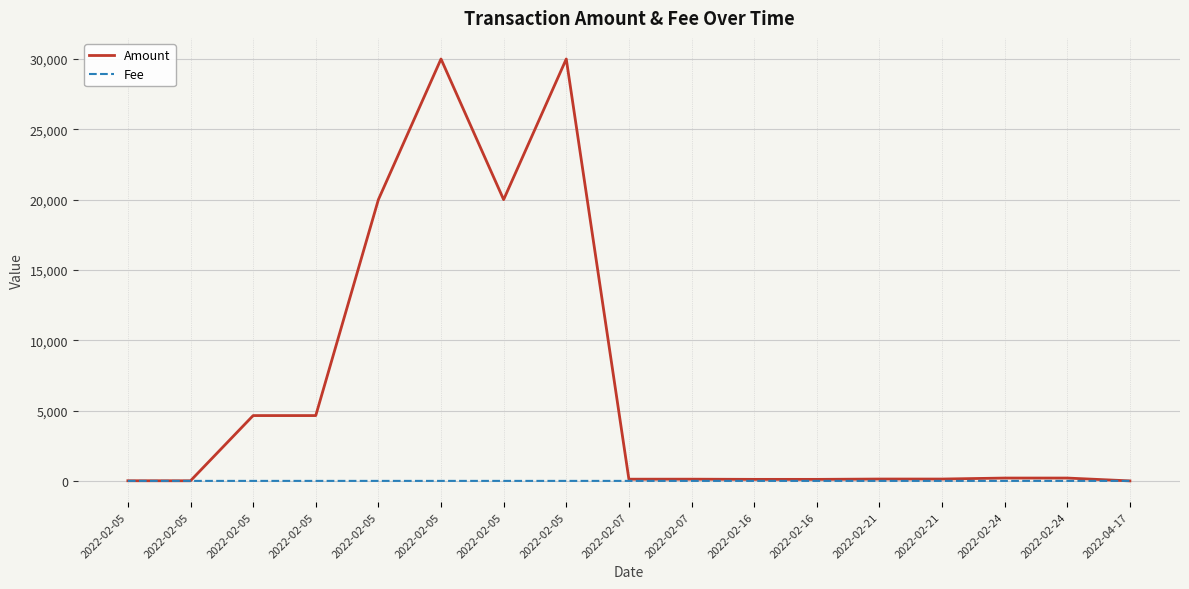

Reading left to right, what are all the values shown in this chart?

Amount: 2022-02-05=10.0	2022-02-05=8.9	2022-02-05=4645.0	2022-02-05=4644.9	2022-02-05=20000.0	2022-02-05=30000.0	2022-02-05=20000.0	2022-02-05=30000.0	2022-02-07=122.2	2022-02-07=122.2	2022-02-16=108.8	2022-02-16=108.8	2022-02-21=132.1	2022-02-21=132.0	2022-02-24=202.2	2022-02-24=202.2	2022-04-17=0.0
Fee: 2022-02-05=0.0	2022-02-05=0.1	2022-02-05=0.0	2022-02-05=0.1	2022-02-05=0.0	2022-02-05=0.0	2022-02-05=0.1	2022-02-05=0.1	2022-02-07=0.0	2022-02-07=0.1	2022-02-16=0.0	2022-02-16=0.1	2022-02-21=0.0	2022-02-21=0.1	2022-02-24=0.0	2022-02-24=0.1	2022-04-17=0.0